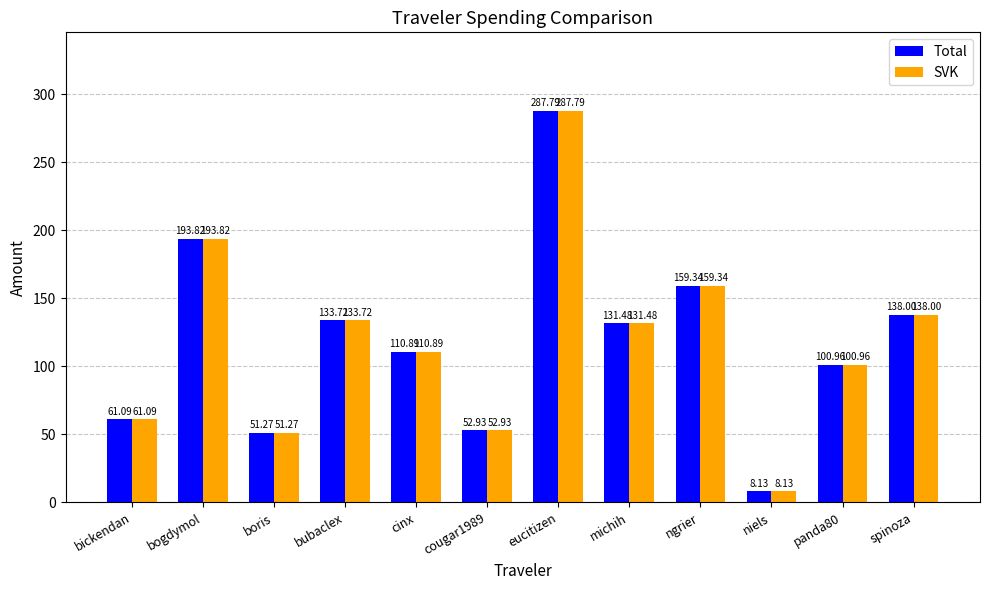

Which category has the highest value in the SVK series?

eucitizen